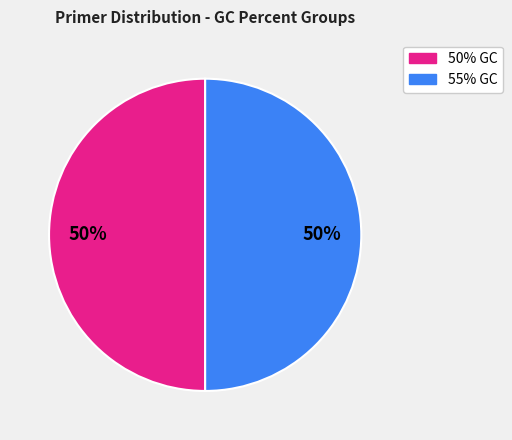

How many segments does this pie chart have?

2